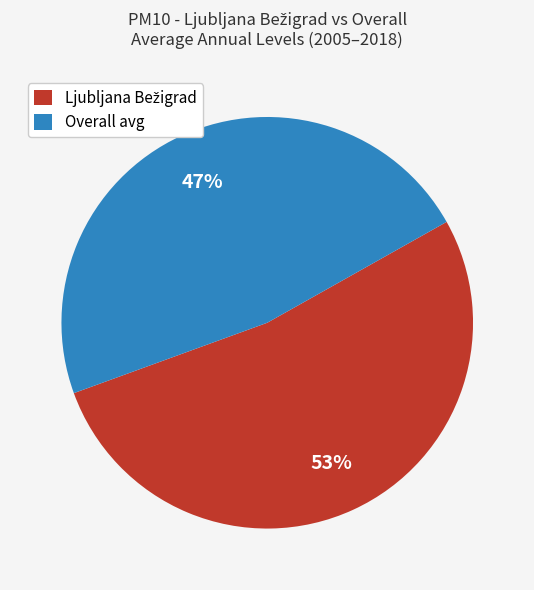

How many segments does this pie chart have?

2